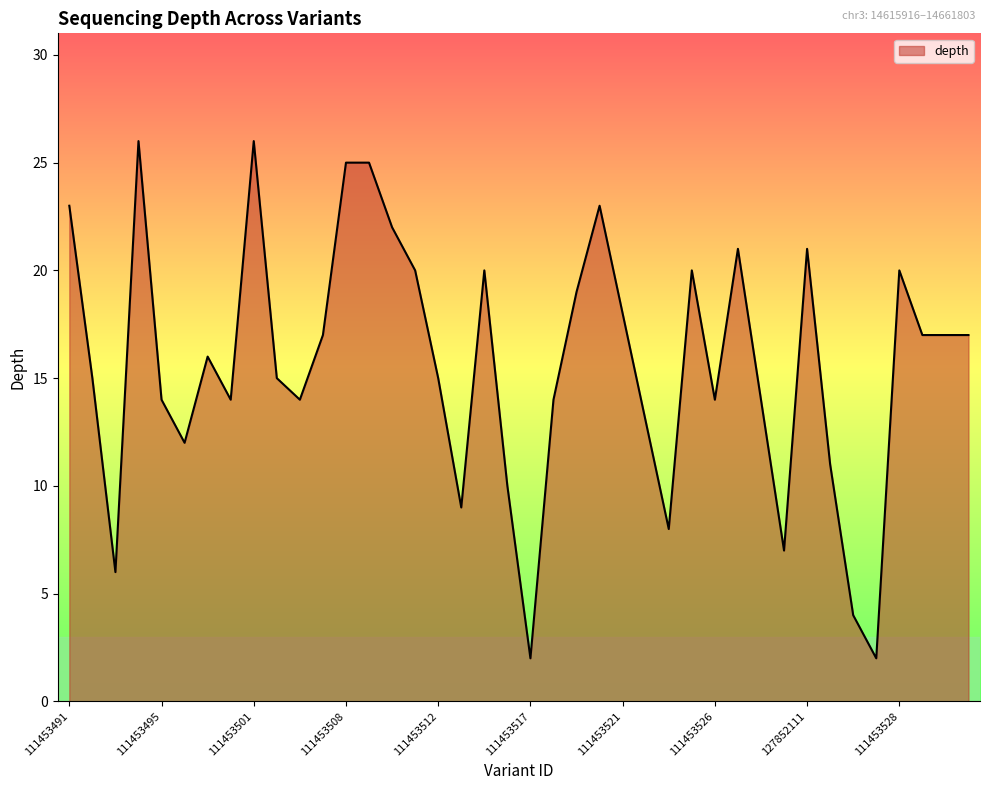

What is the greatest value displayed?

26